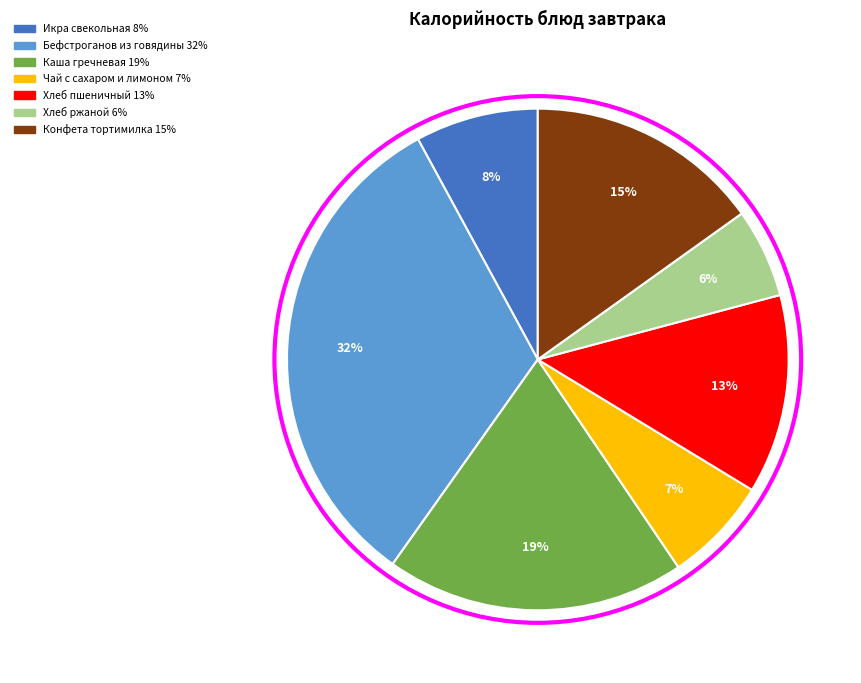

Is there any slice that represents more than half of the pie?

No